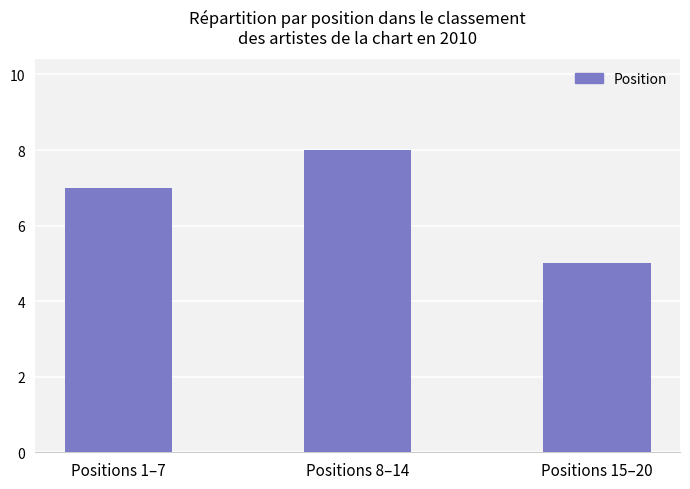

List the labels in order of value, smallest first.

Positions 15–20, Positions 1–7, Positions 8–14